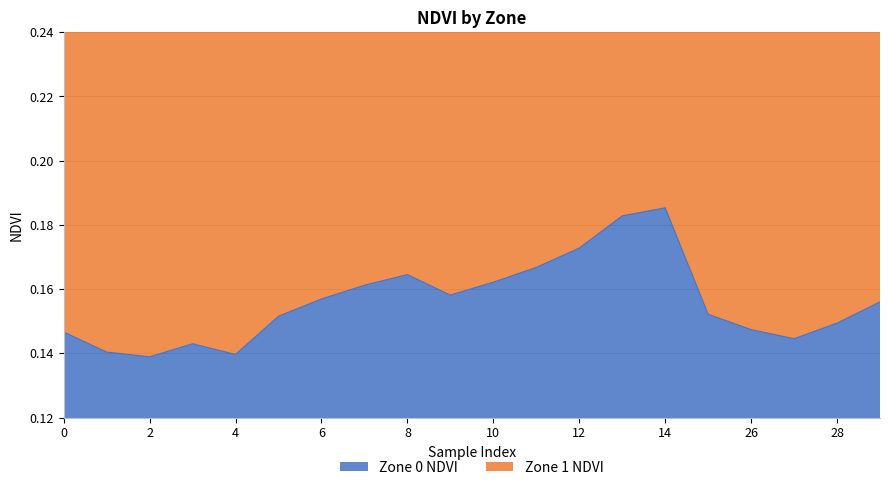

List the labels in order of value, smallest first.

2, 4, 1, 3, 27, 0, 26, 28, 5, 25, 29, 6, 9, 7, 10, 8, 11, 12, 13, 14